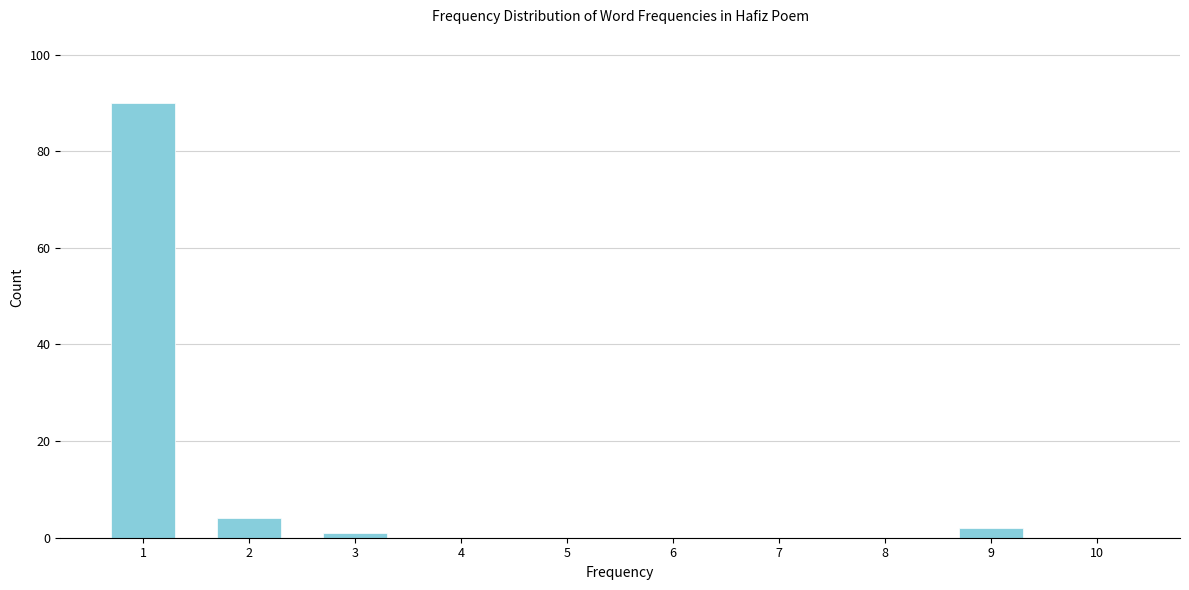

What is the greatest value displayed?

90